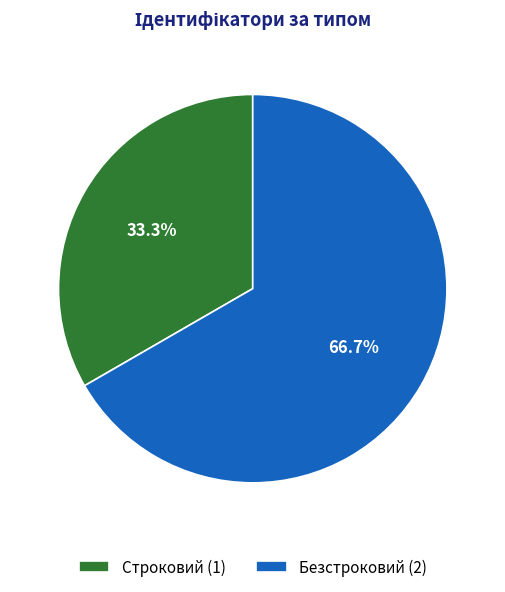

Which has a higher value, Безстроковий (2) or Строковий (1)?

Безстроковий (2)